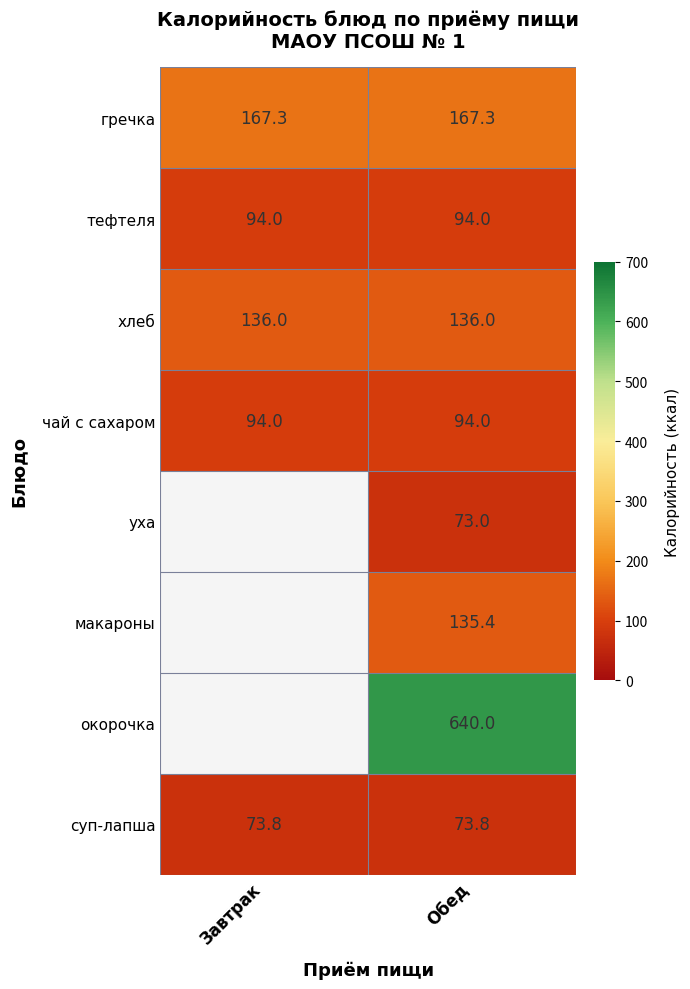

At which category is the sum across all series the highest?

Обед